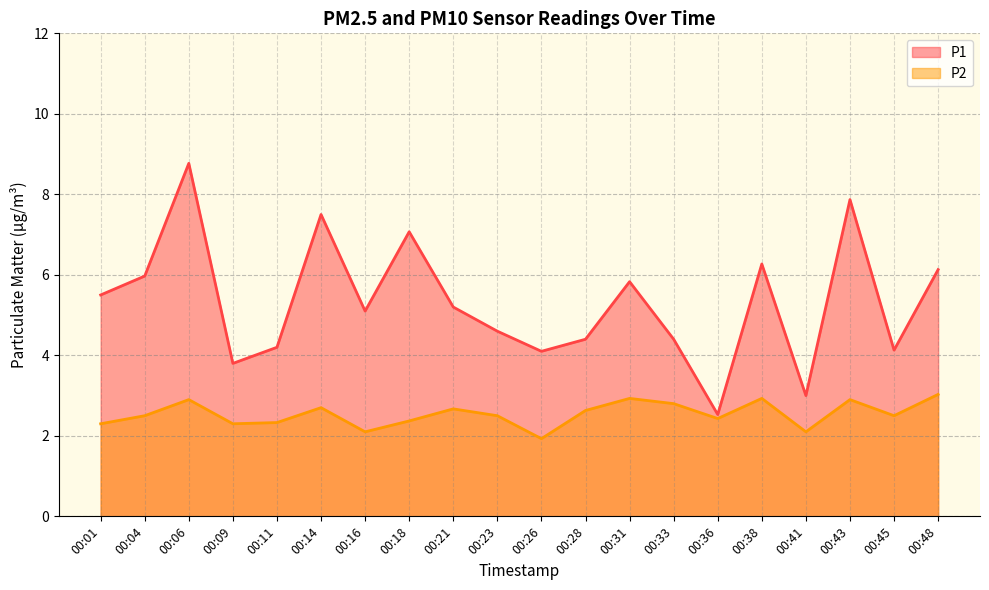

How many interior local valleys does the P1 series have?

6